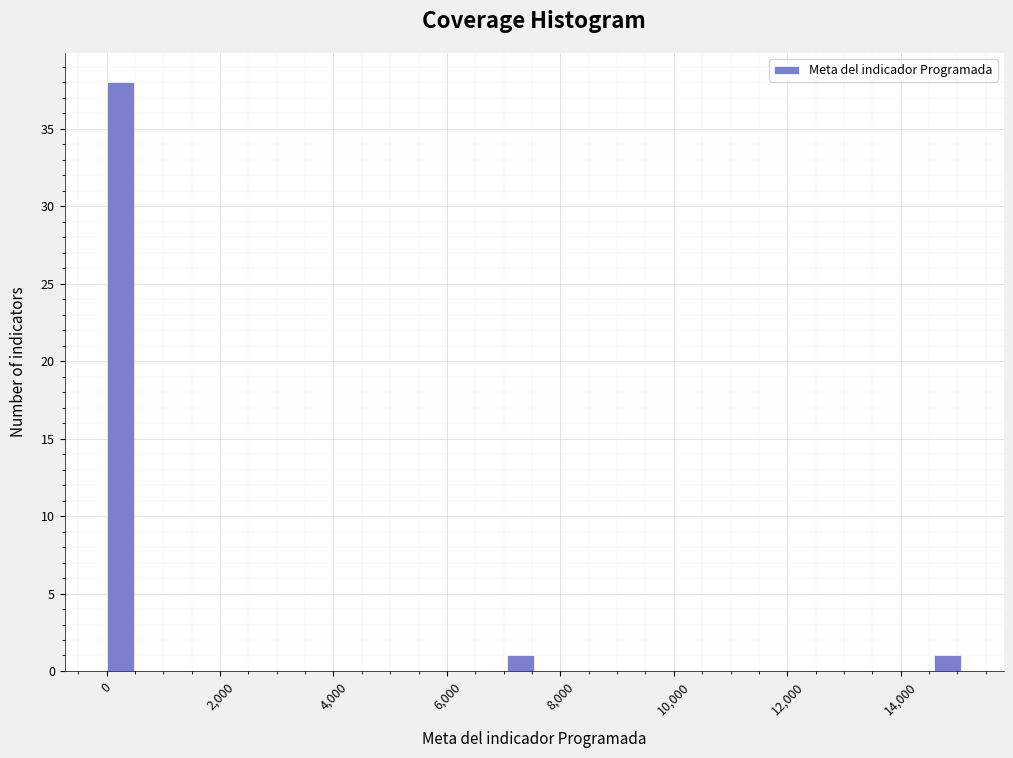

Read against the x-axis, roughly where is the centre of the tallest bar?

200